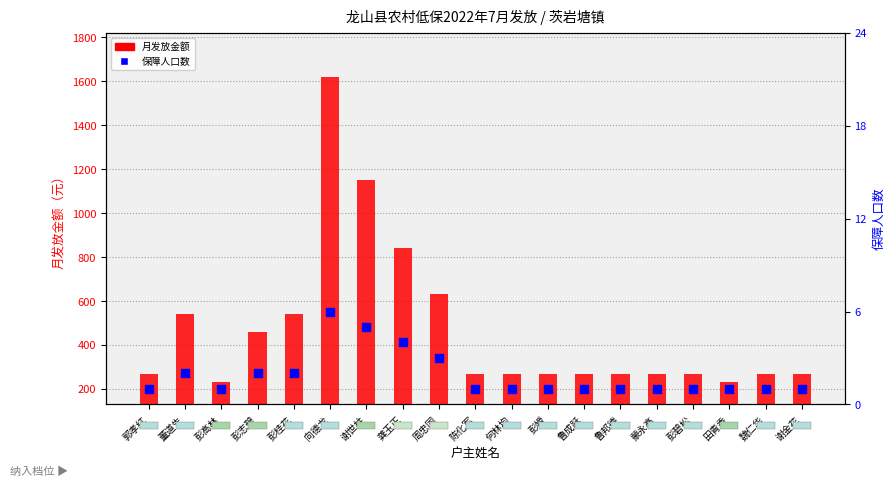

At how many categories does at least one series exceed 1212?

1